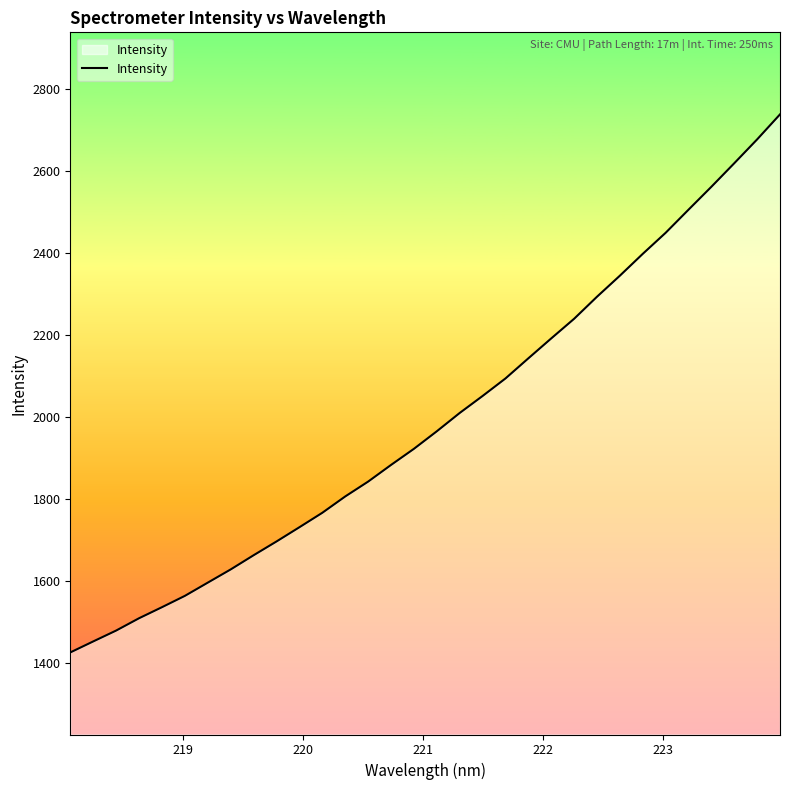

What is the sum of all values?

63795.4